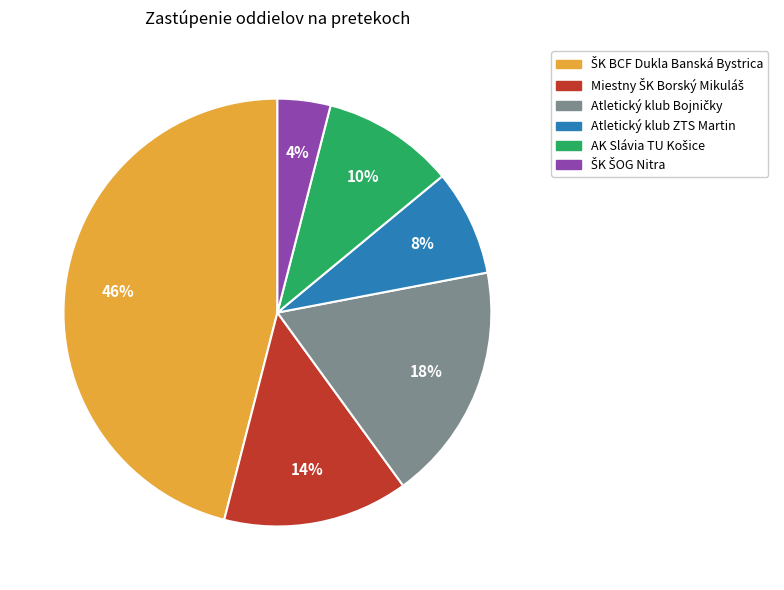

Does any single category account for the majority?

No